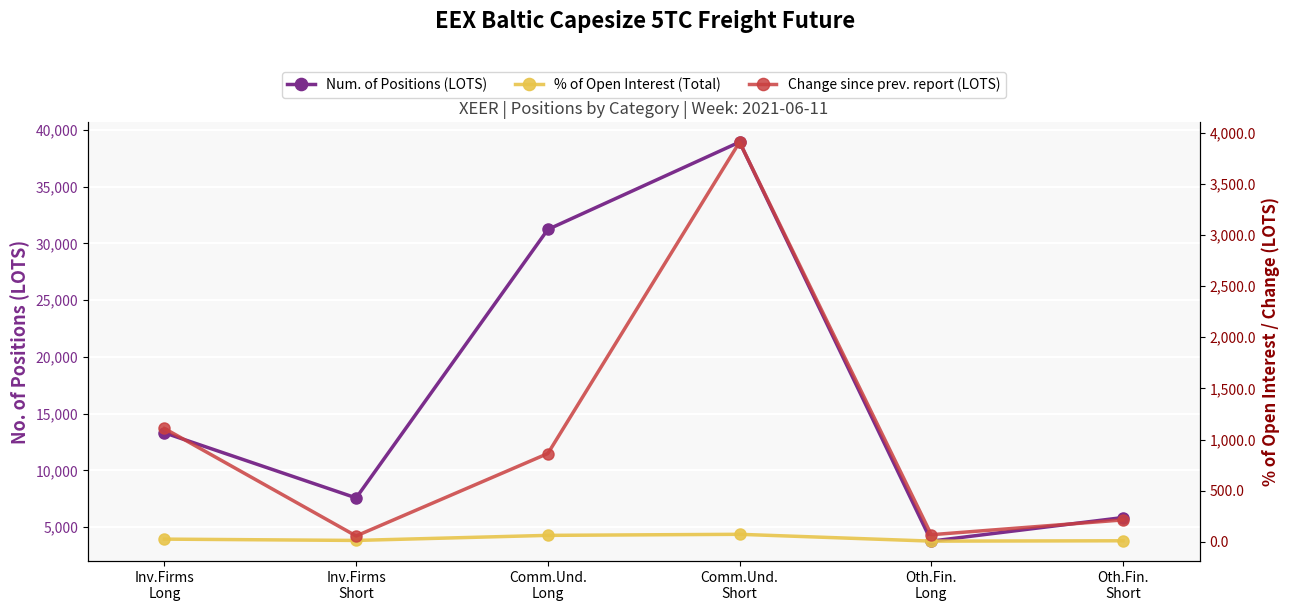

At which category does Change since prev. report (LOTS) reach its first local peak?

Comm.Und.
Short